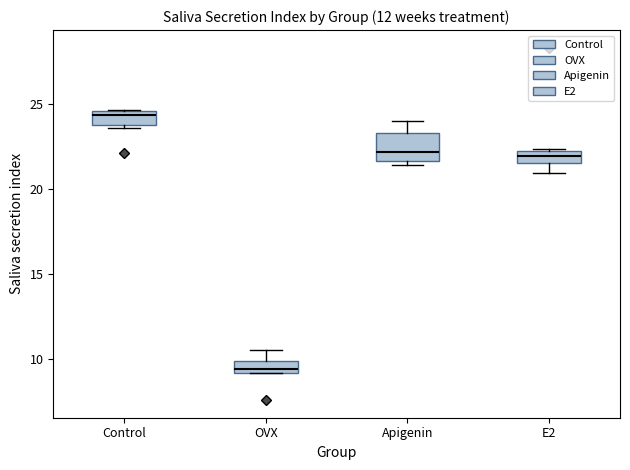

Where is the lower edge of the box for Control on the y-axis? The values are not printed on the chart, so give them approximately, as read against the axis.

23.5